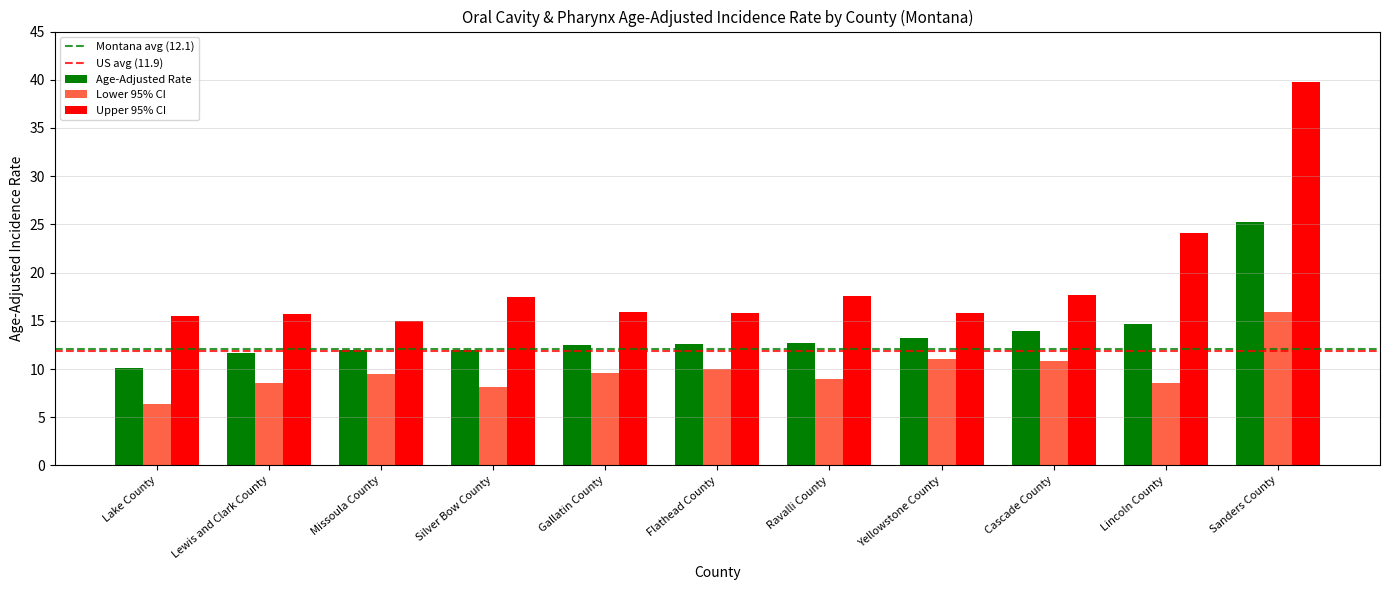

At which label is Upper 95% CI closest to 27?

Lincoln County